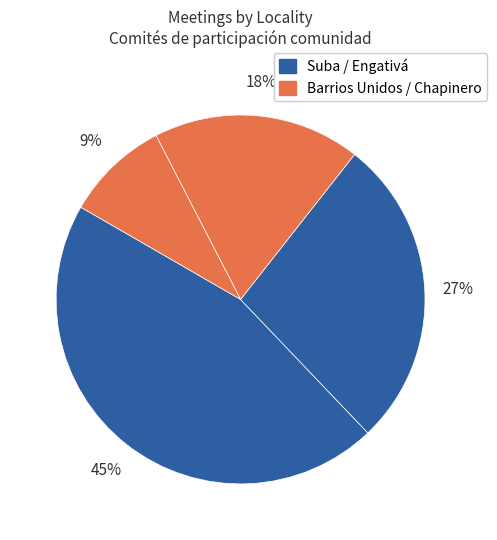

Rank the categories by value from highest to lowest.

Suba, Engativá, Barrios Unidos, Chapinero